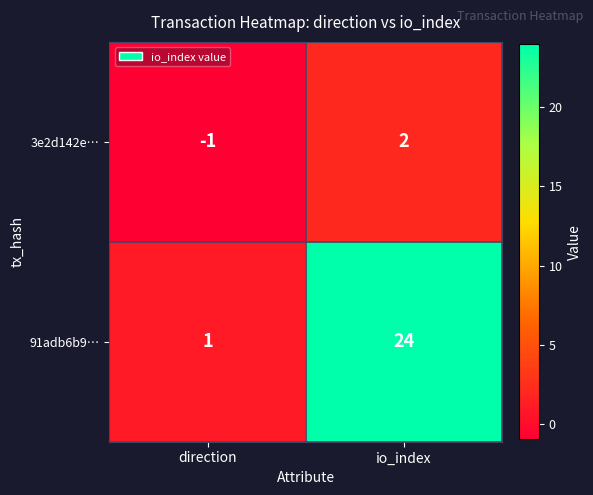

How many series are shown in this chart?

2